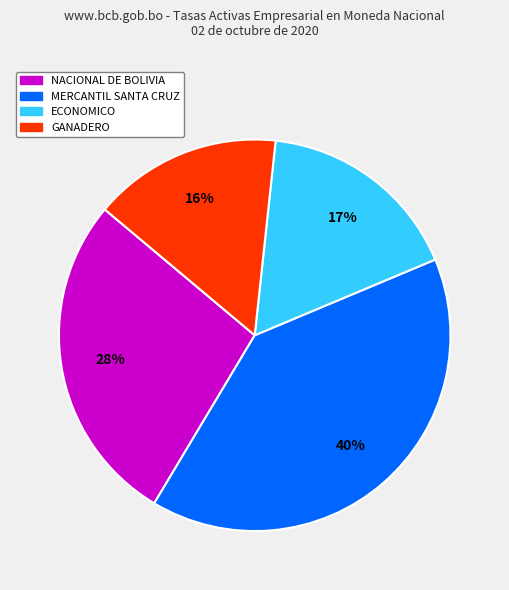

Is it true that ECONOMICO is 17% of the pie?

True